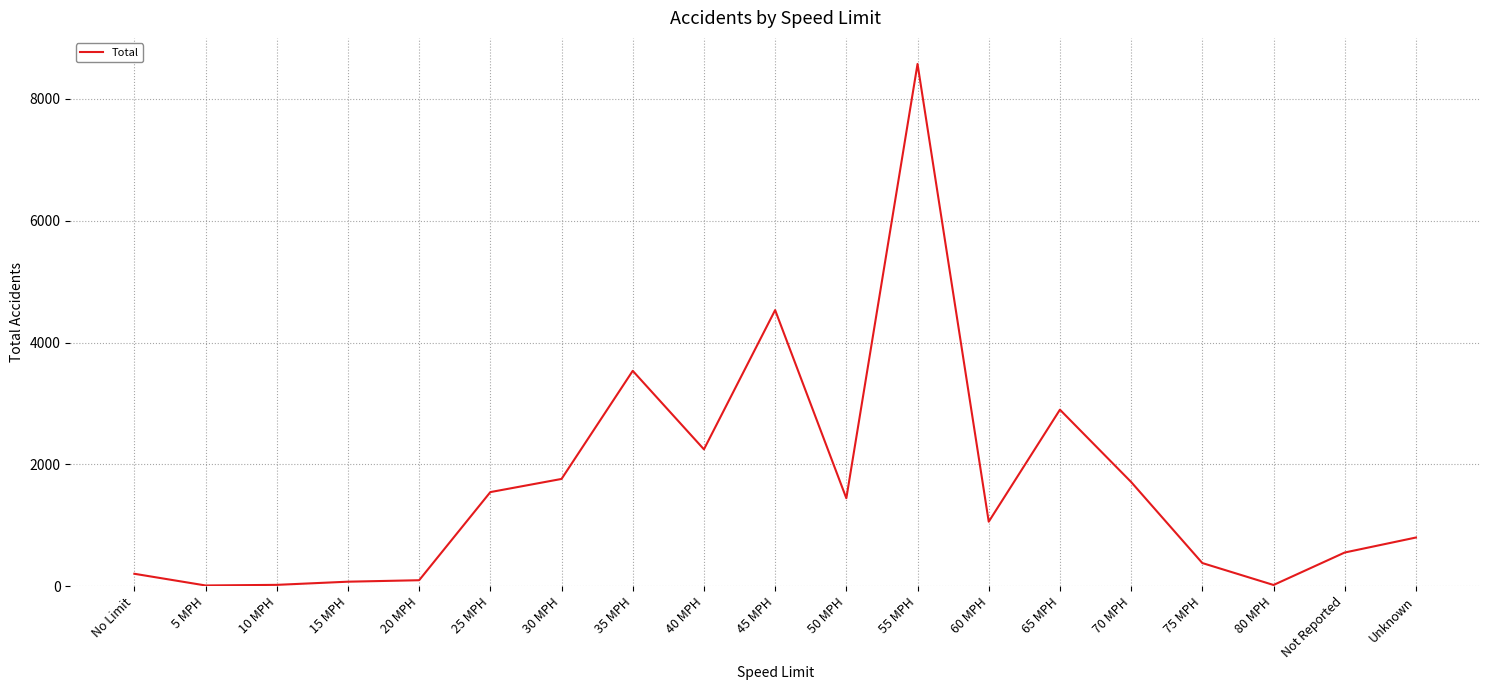

What is the sum of the values at 20 MPH and 10 MPH?

120